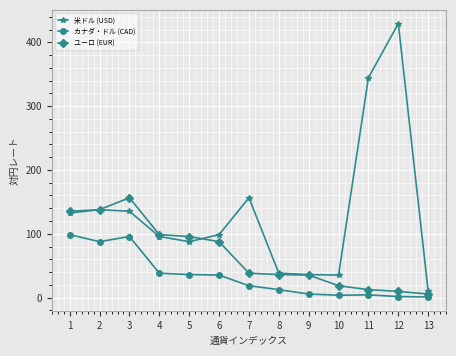

Which label corresponds to the largest value in the chart?

12